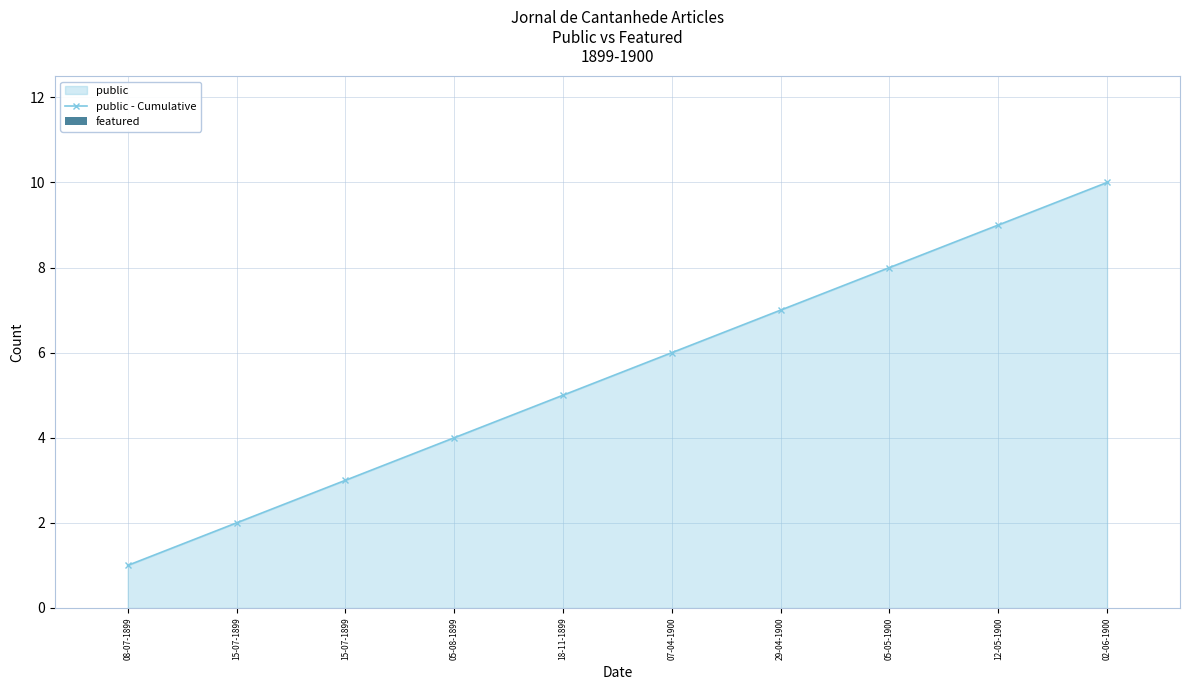

What is the label of the 3rd bar from the right?

05-05-1900